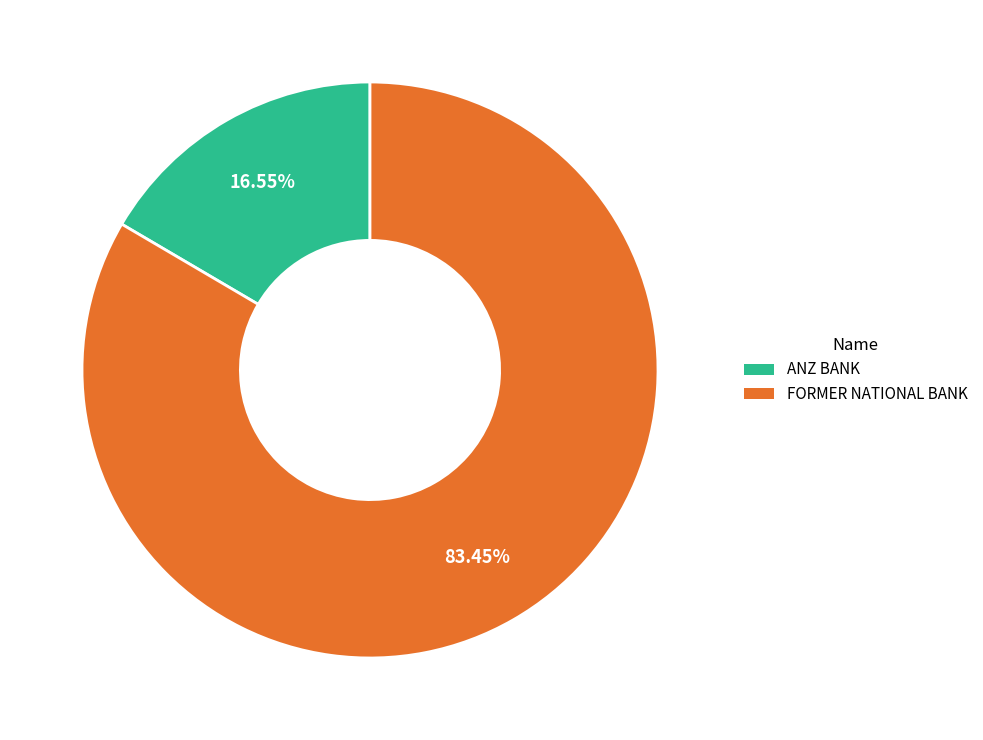

True or false: ANZ BANK accounts for 3% of the total.

False